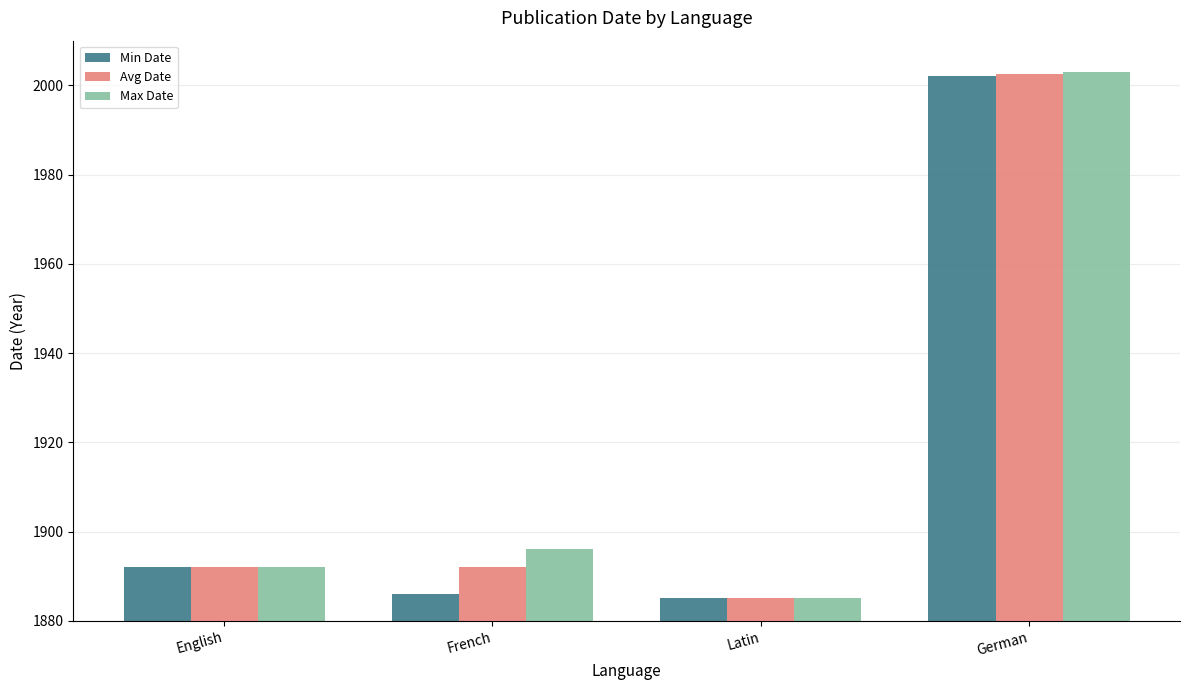

What is the difference between the Avg Date values at Latin and English?

7.0